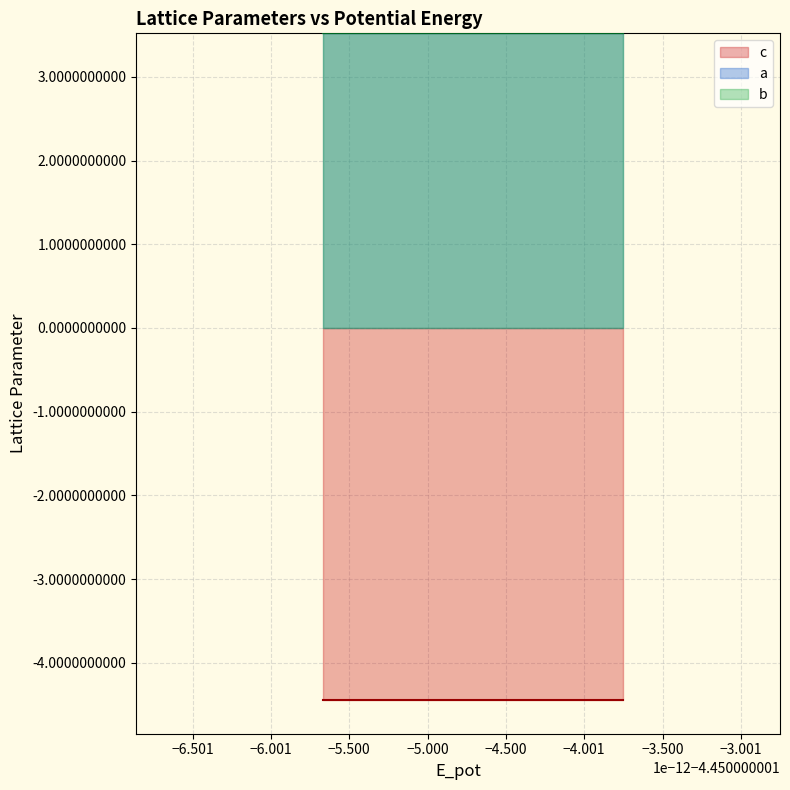

Rank the categories by b value from highest to lowest.

4, 2, 5, 12, 13, 1, 7, 11, 9, 3, 8, 15, 6, 19, 14, 0, 17, 18, 10, 16